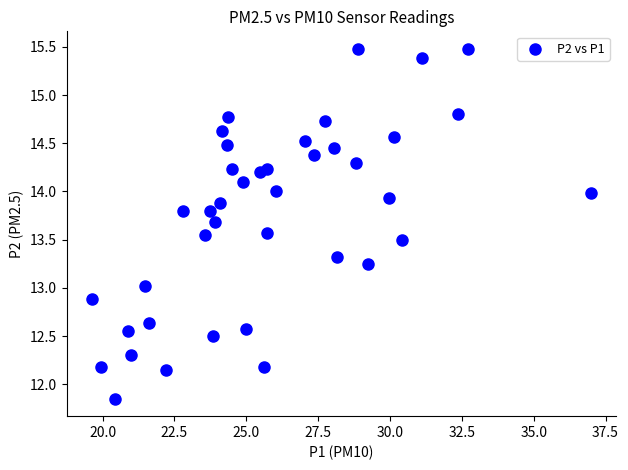

What is the range of X values (max minus min)?

17.4